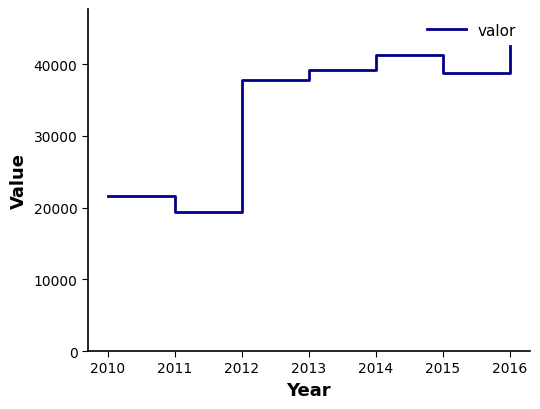

What is the maximum value shown in the chart?

42558